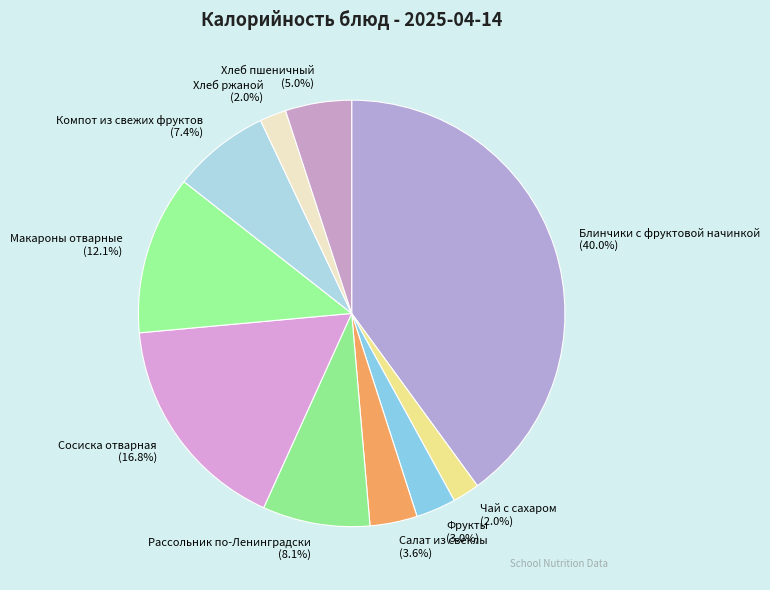

To the nearest percent, what percentage of the pie is Компот из свежих фруктов?

7%